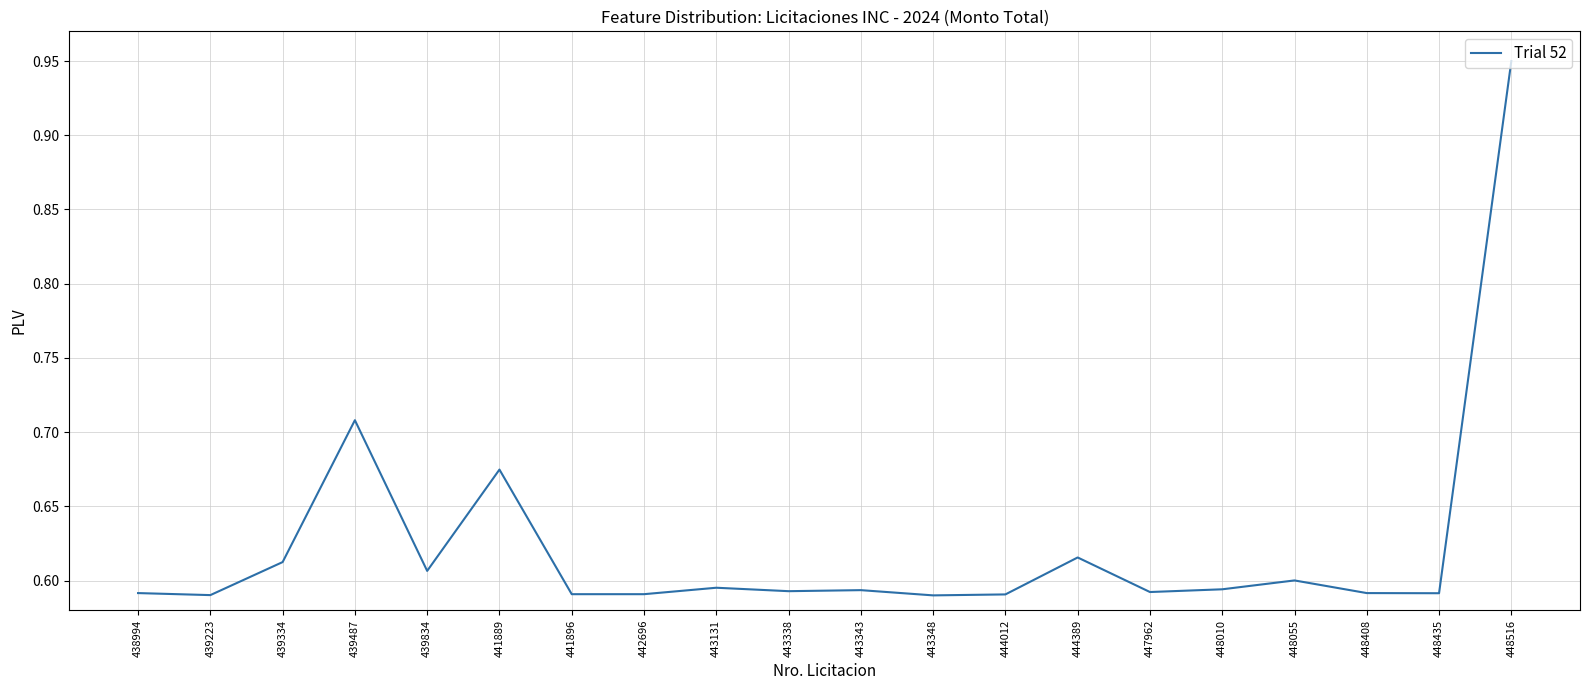

Which label corresponds to the largest value in the chart?

448516